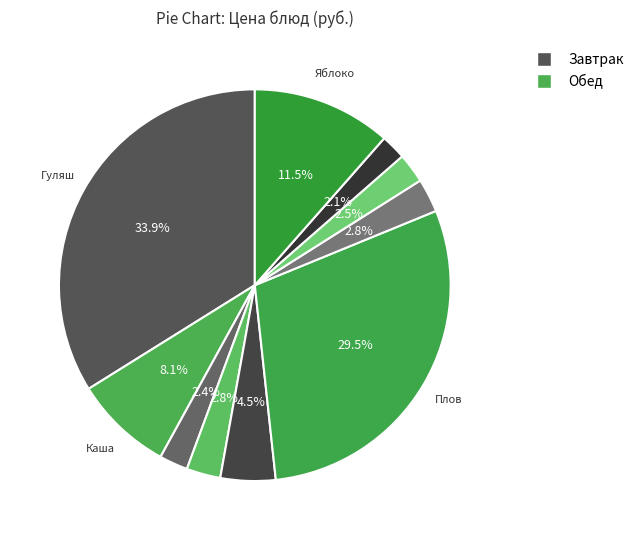

Which category has the biggest portion of the pie?

Гуляш из мяса птицы